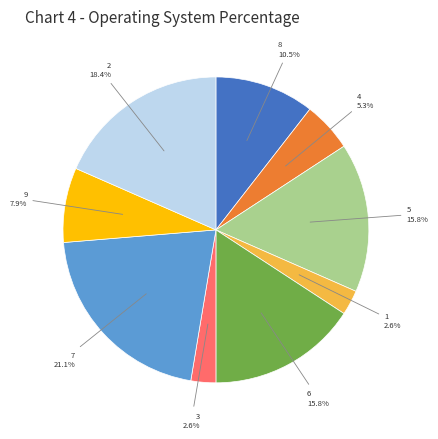

Does any single category account for the majority?

No